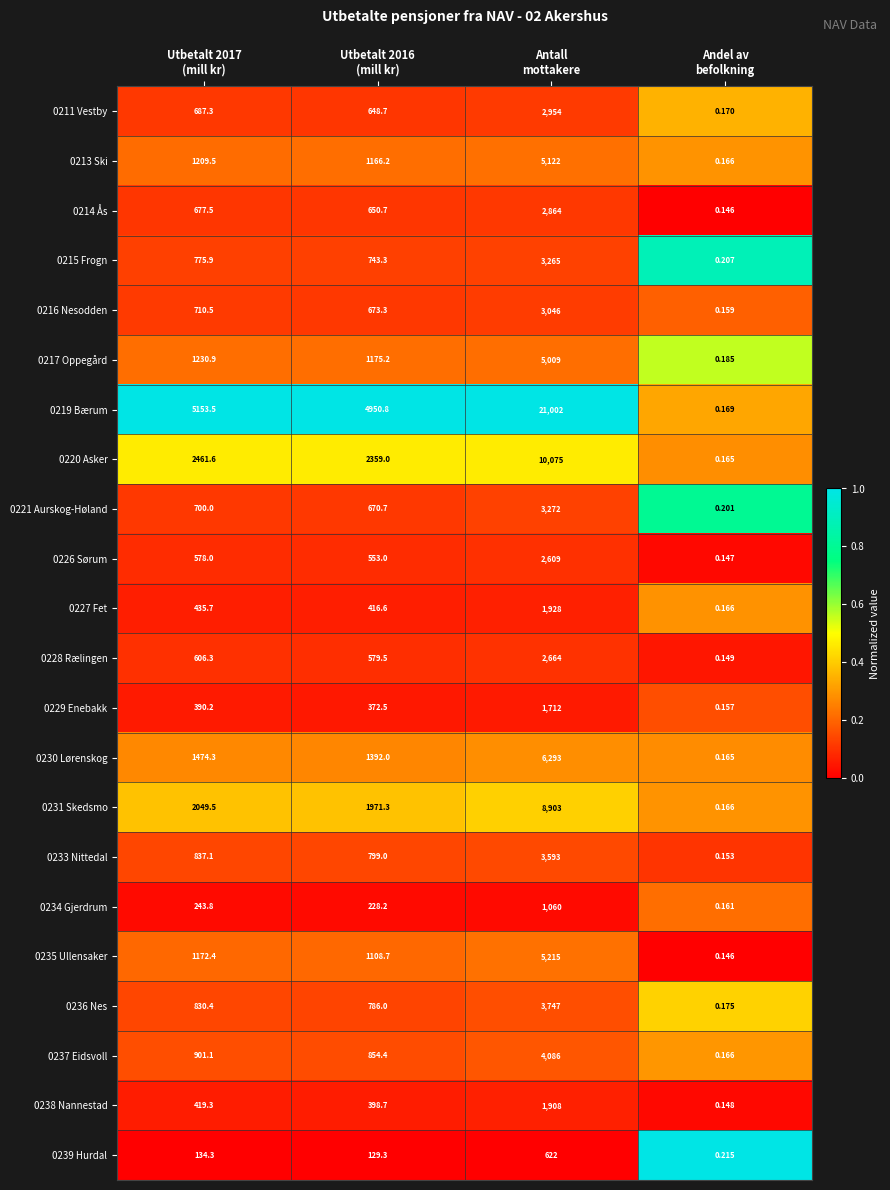

How many series are shown in this chart?

22